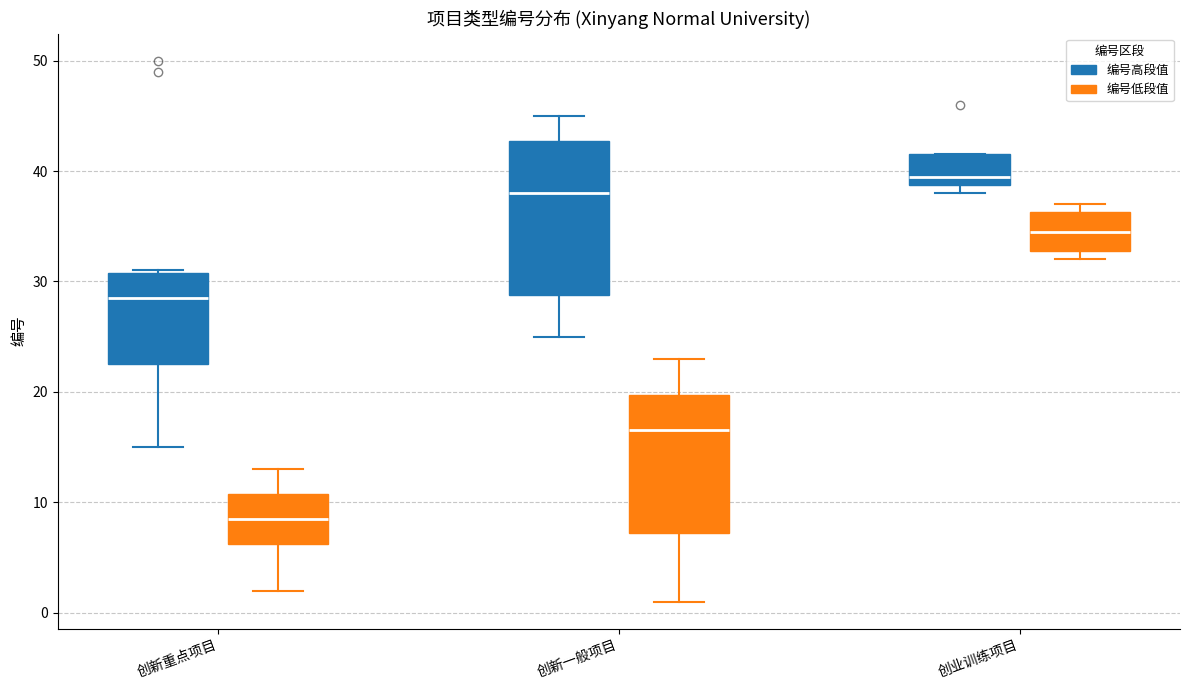

Reading left to right, read every box against the y-axis: the position of its median line, the range the box covers, and the ends of its whiskers. The values are not printed on the chart, so give them approximately, as read against the axis.

创新重点项目 (编号高段值): median 29, box 23 to 31, whiskers 15 to 31
创新重点项目 (编号低段值): median 9, box 6 to 11, whiskers 2 to 13
创新一般项目 (编号高段值): median 38, box 29 to 43, whiskers 25 to 45
创新一般项目 (编号低段值): median 17, box 7 to 20, whiskers 1 to 23
创业训练项目 (编号高段值): median 40, box 39 to 42, whiskers 38 to 42
创业训练项目 (编号低段值): median 35, box 33 to 36, whiskers 32 to 37